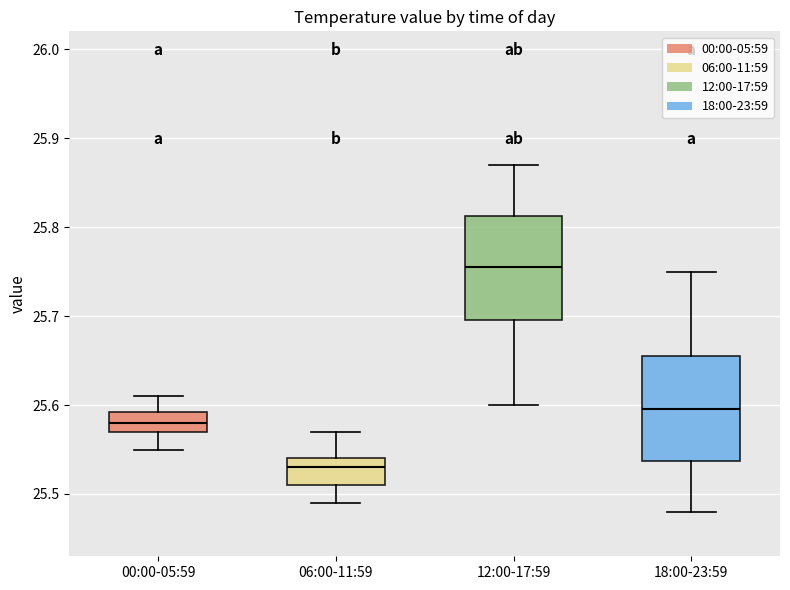

Reading left to right, read every box against the y-axis: the position of its median line, the range the box covers, and the ends of its whiskers. The values are not printed on the chart, so give them approximately, as read against the axis.

00:00-05:59: median 25.58, box 25.57 to 25.59, whiskers 25.55 to 25.61
06:00-11:59: median 25.53, box 25.51 to 25.54, whiskers 25.49 to 25.57
12:00-17:59: median 25.76, box 25.70 to 25.81, whiskers 25.60 to 25.87
18:00-23:59: median 25.60, box 25.54 to 25.66, whiskers 25.48 to 25.75